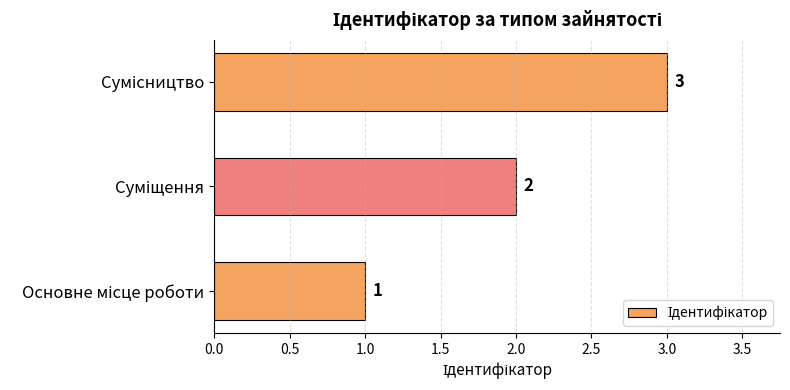

What is the minimum value shown in the chart?

1